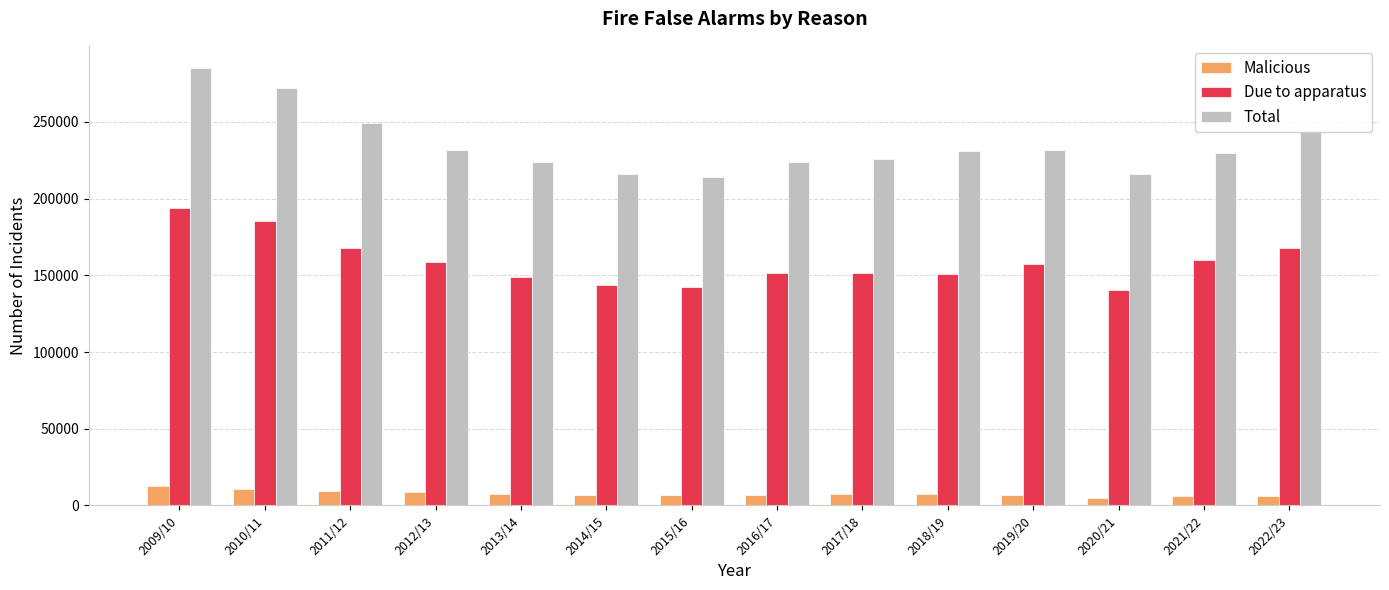

What is the difference between the Total values at 2010/11 and 2019/20?

40545